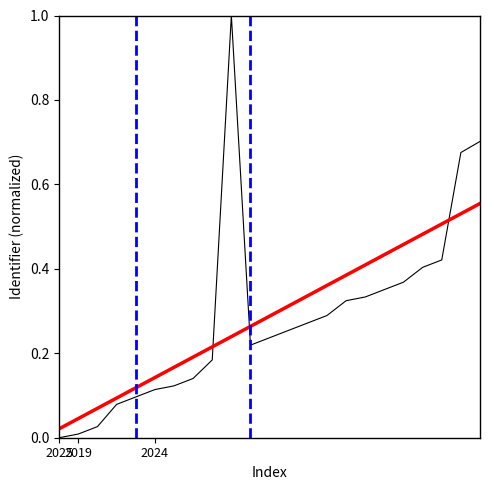

What is the greatest value displayed?

1.0